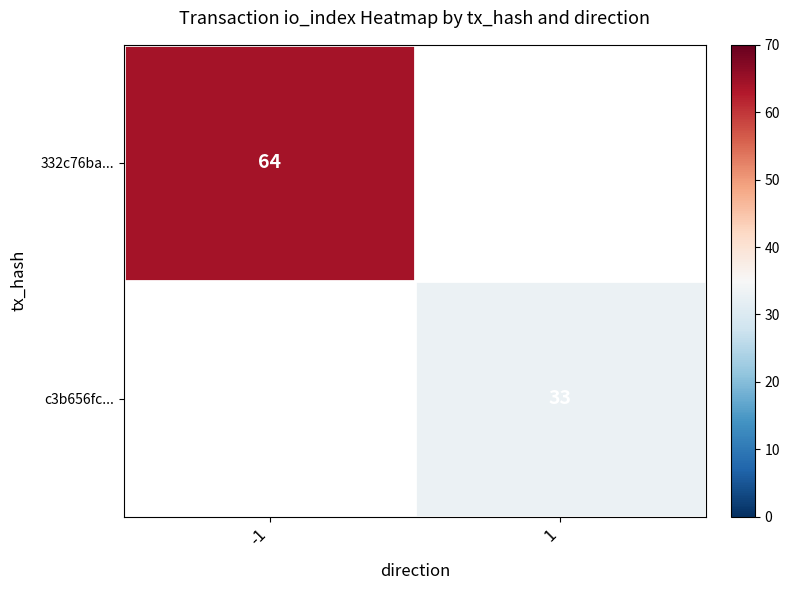

True or false: c3b656fc... has a value of 8.0 at 1.

False